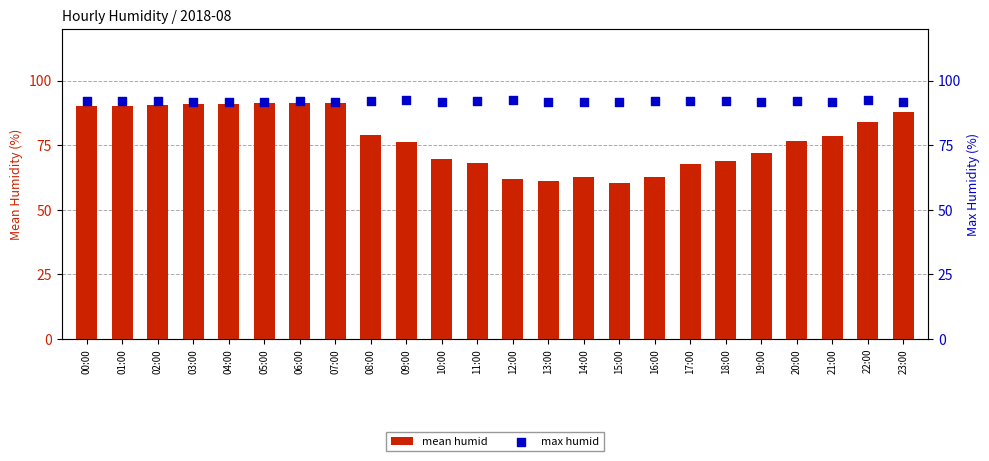

Which series contains the lowest Y value?

mean humid